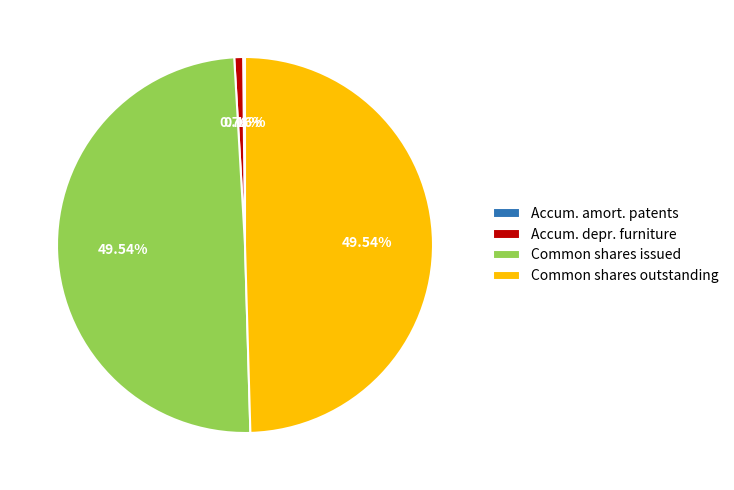

Does any single category account for the majority?

No